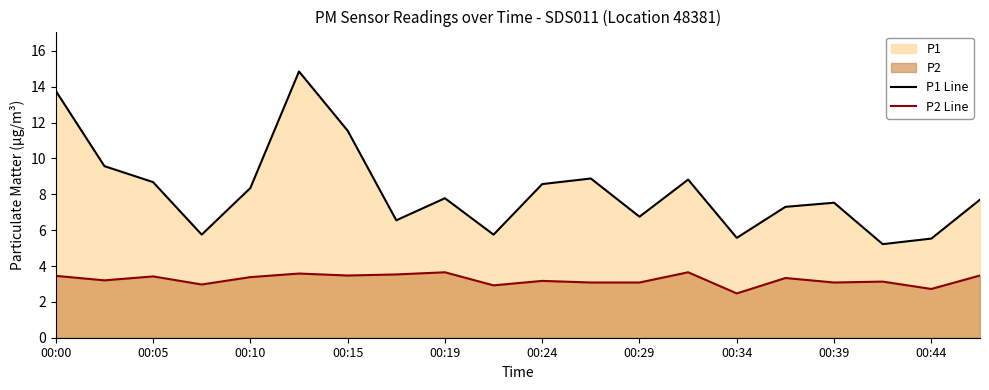

How many data points in P1 Line are less than 7?

7